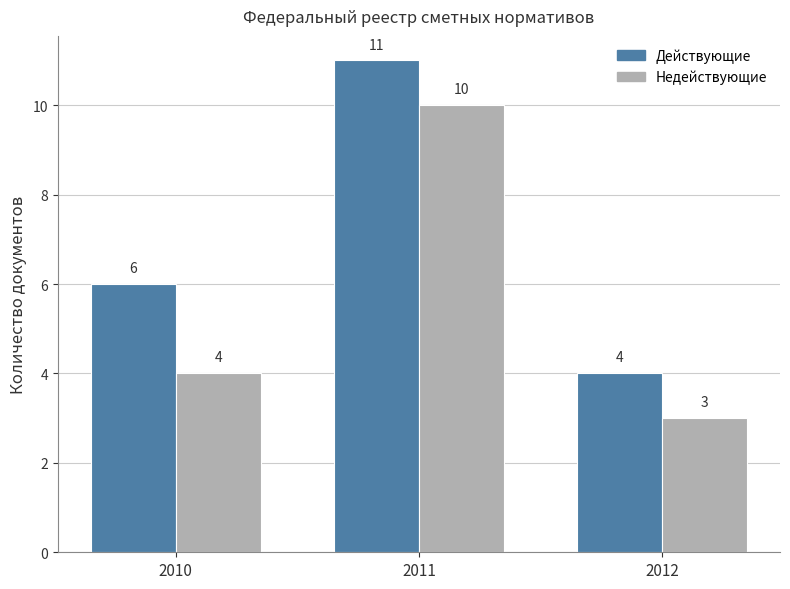

Count the number of data series in this chart.

2